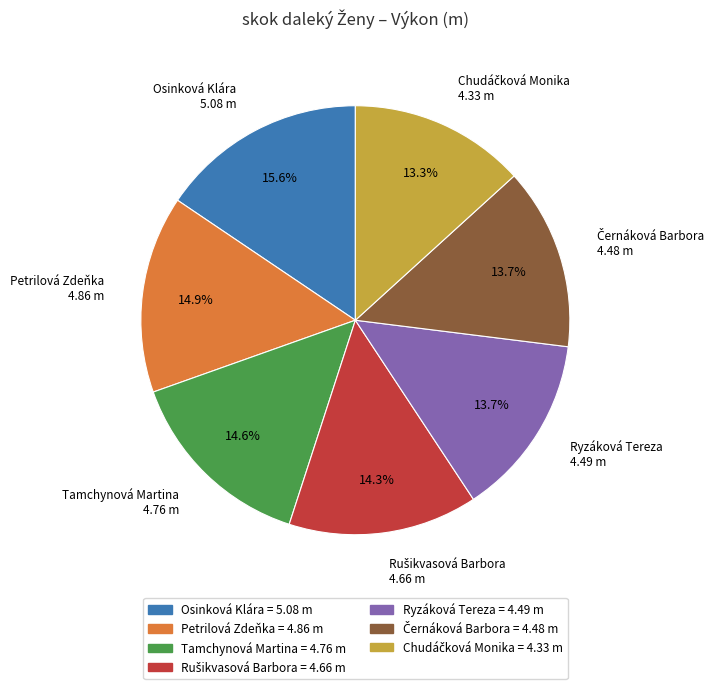

Approximately how many times larger is the value at Ryzáková Tereza = 4.49 m compared to Tamchynová Martina = 4.76 m?

0.9